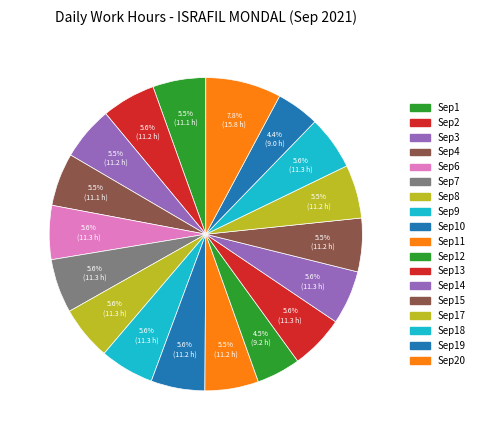

How many segments does this pie chart have?

18